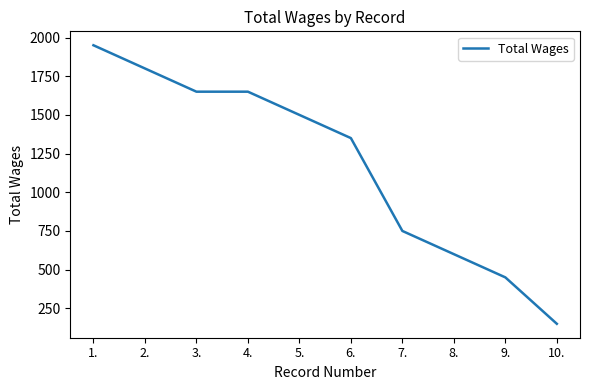

What is the approximate value at 7.?

750